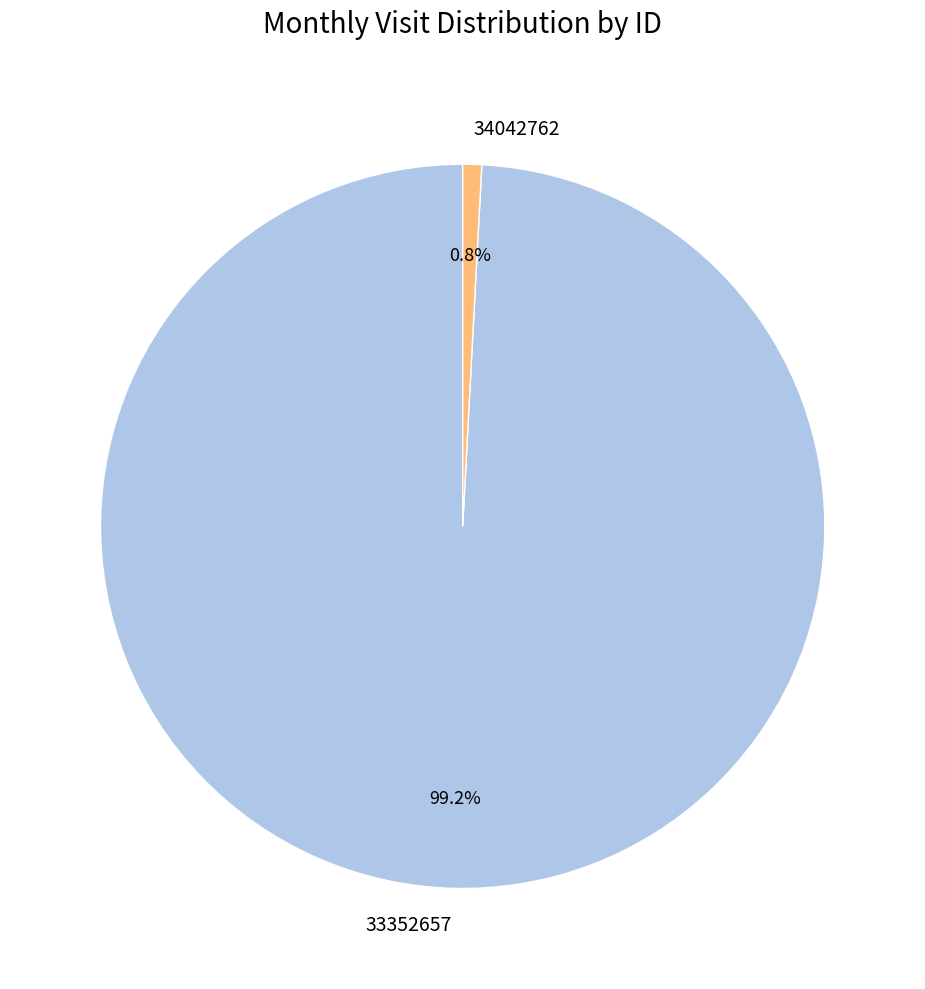

What is the majority slice?

33352657